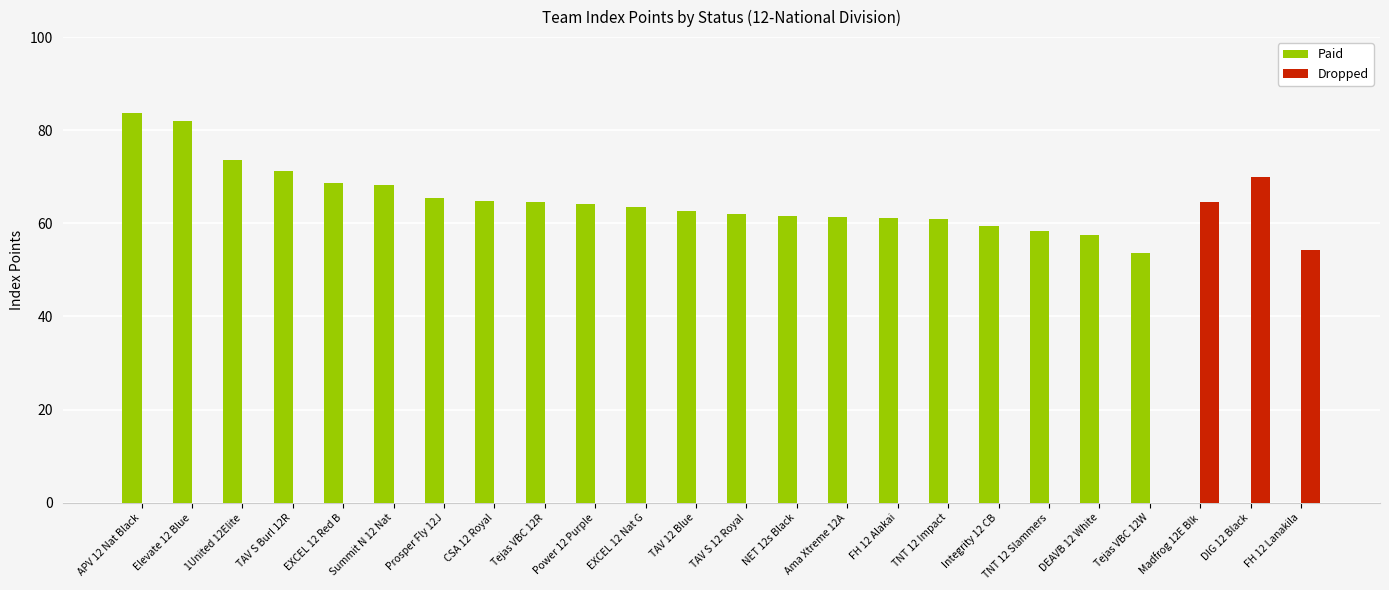

How many groups of bars are there?

24